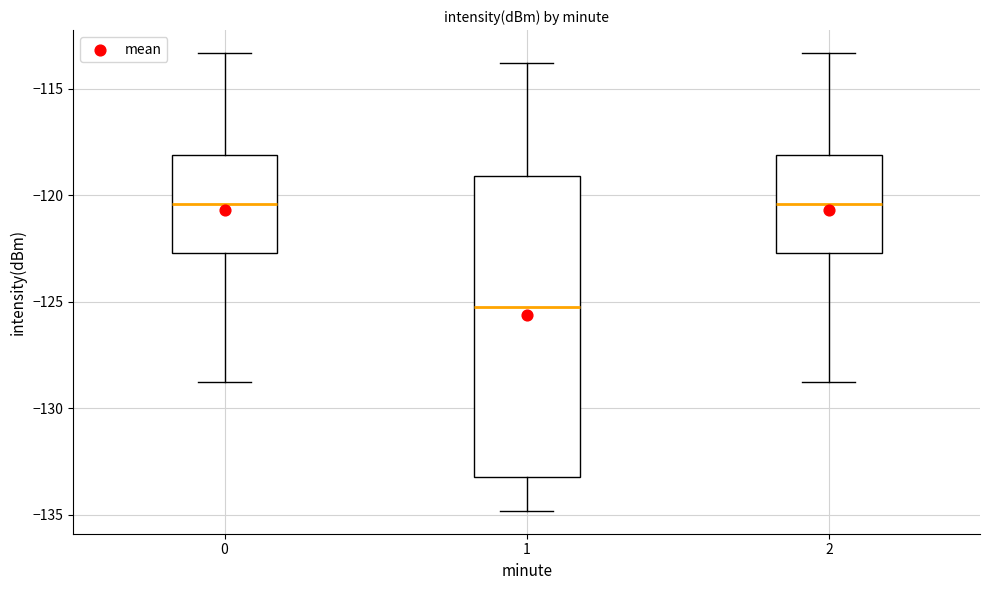

Comparing the boxes themselves (not the whiskers), which one is the tallest?

1